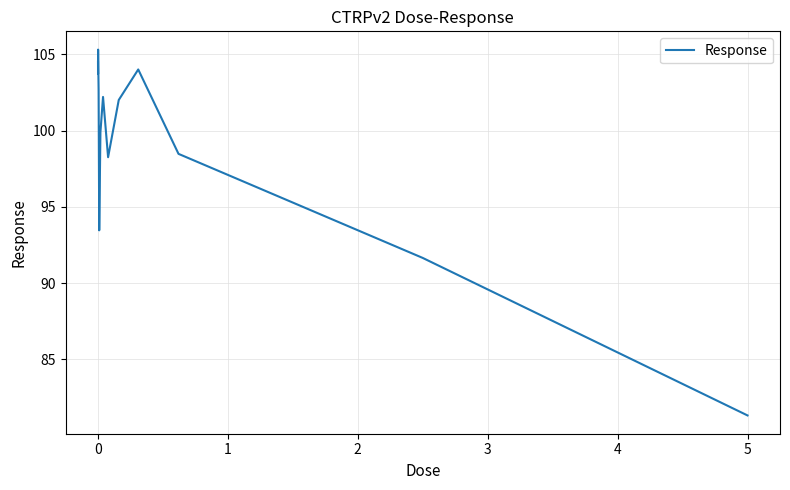

What is the greatest value displayed?

105.3